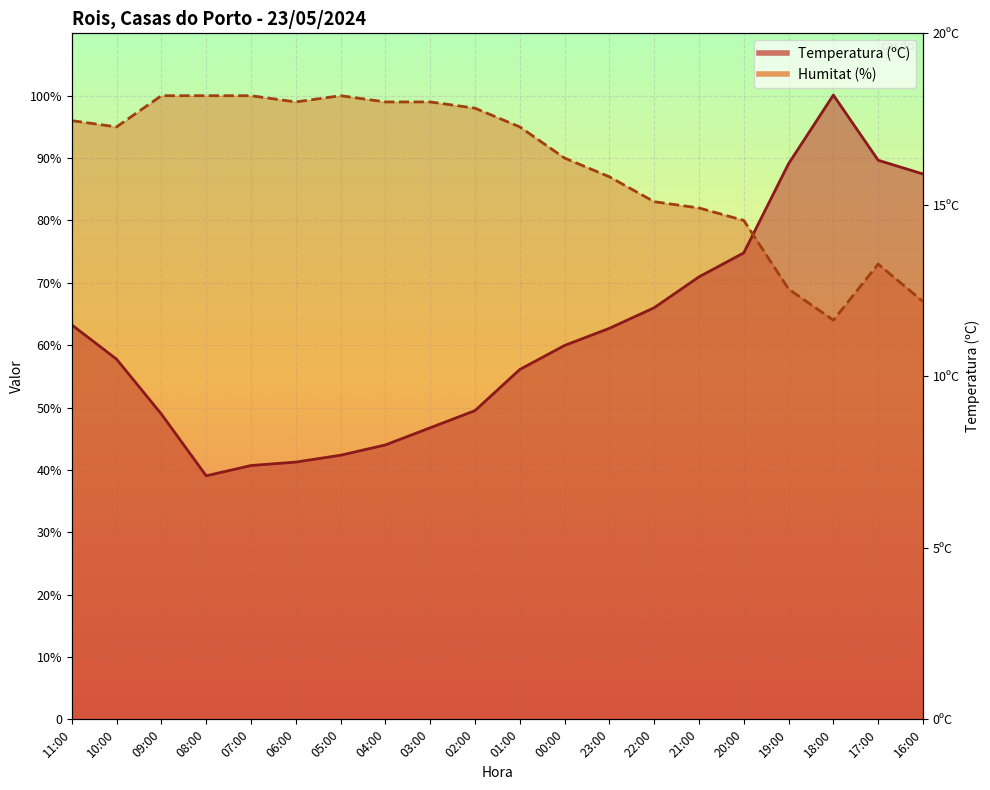

What is the maximum value for Humitat (%)?

100.0